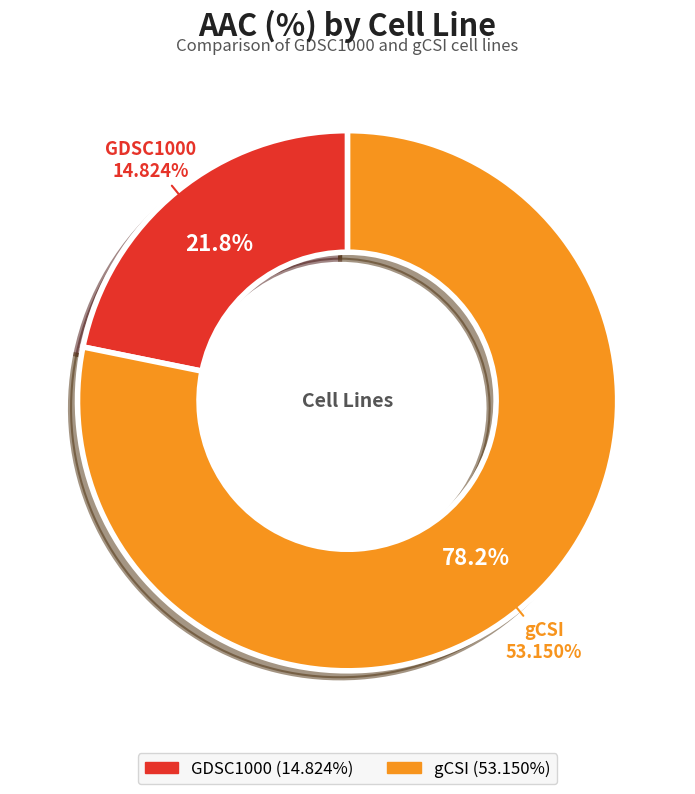

Does any single category account for the majority?

Yes